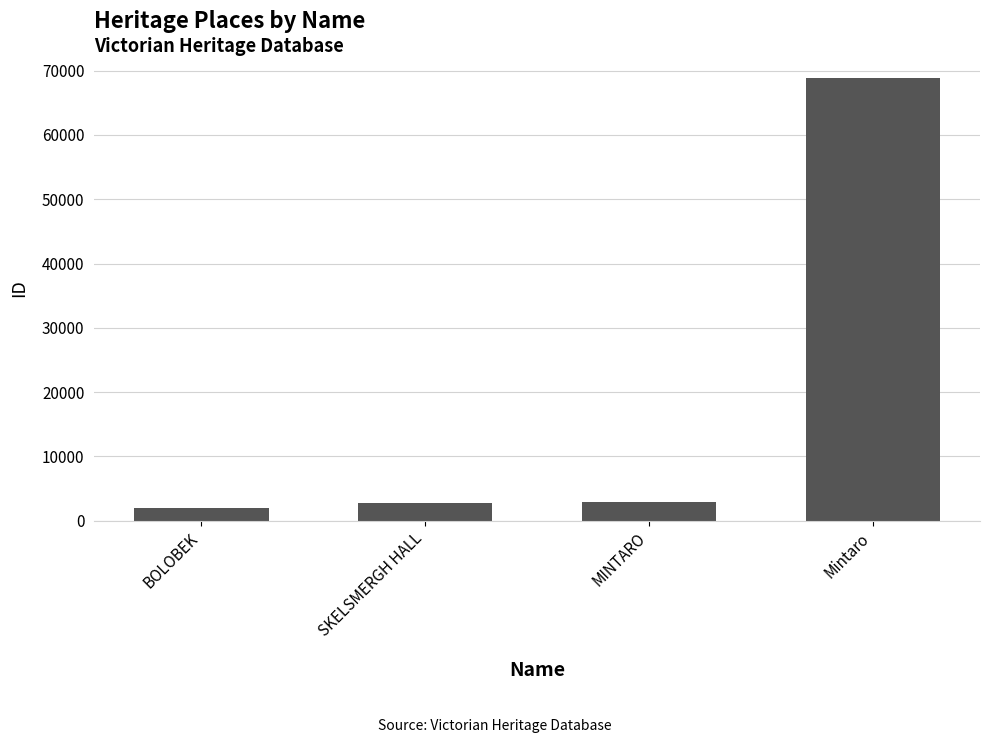

What is the value of the 3rd bar from the left?

2879